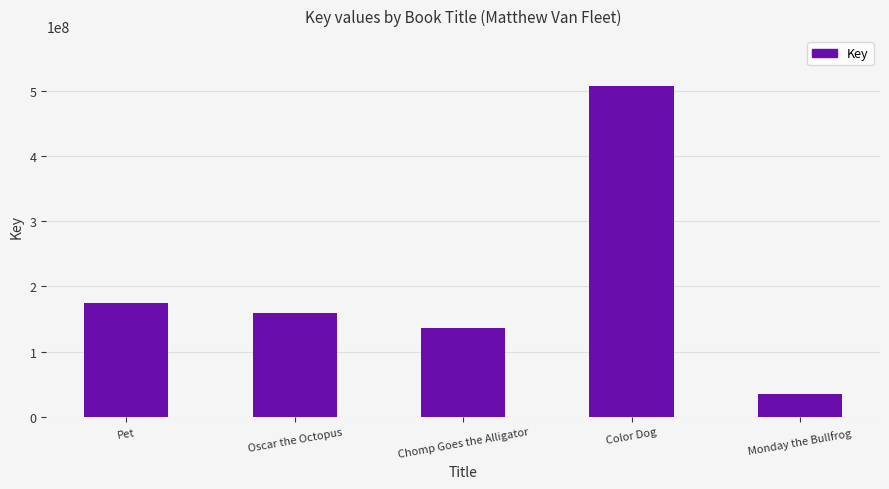

Rank the categories by value from highest to lowest.

Color Dog, Pet, Oscar the Octopus, Chomp Goes the Alligator, Monday the Bullfrog